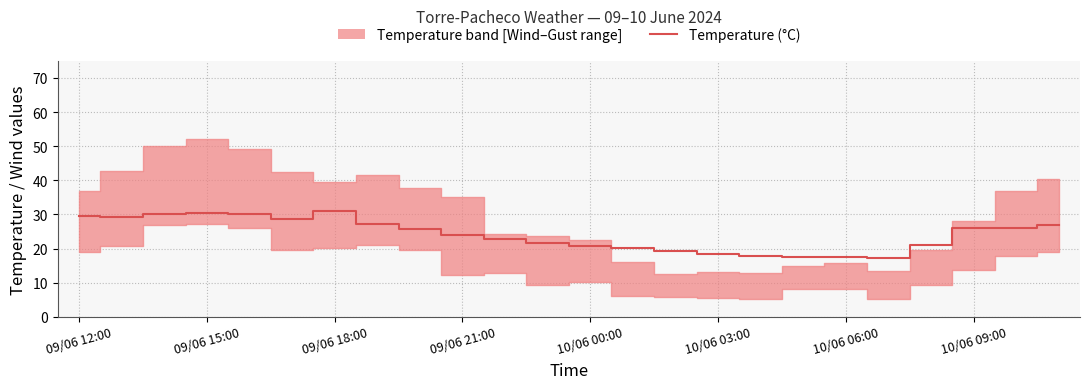

What is the ratio of the value at 19 to the value at 20?

0.8